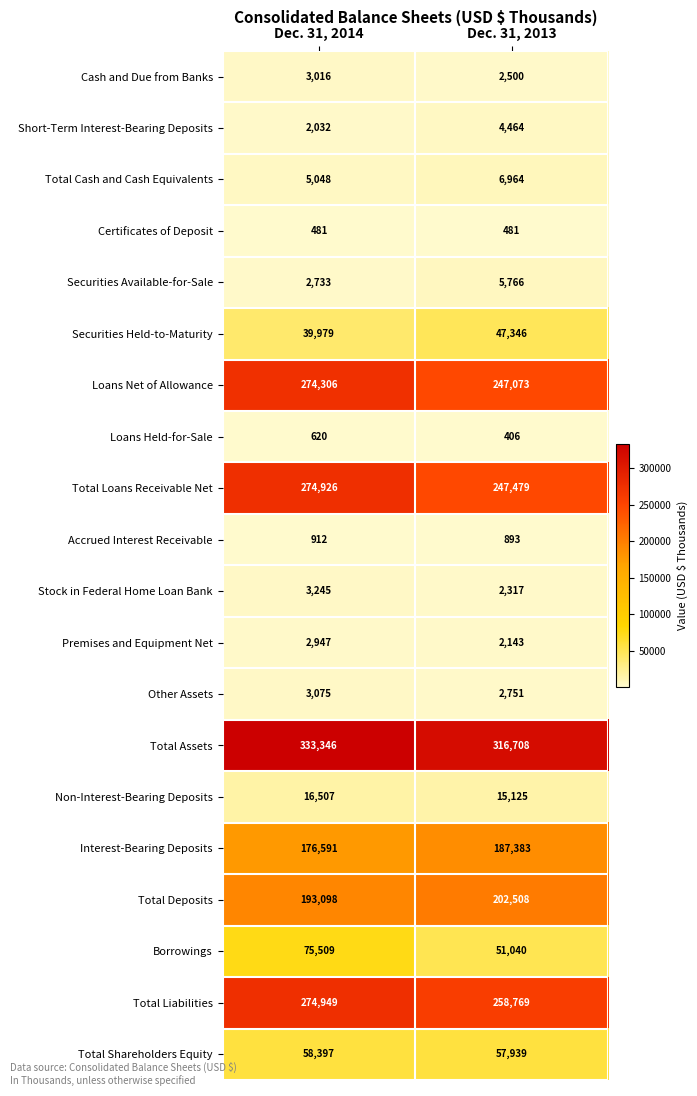

How many categories are shown in the chart?

2